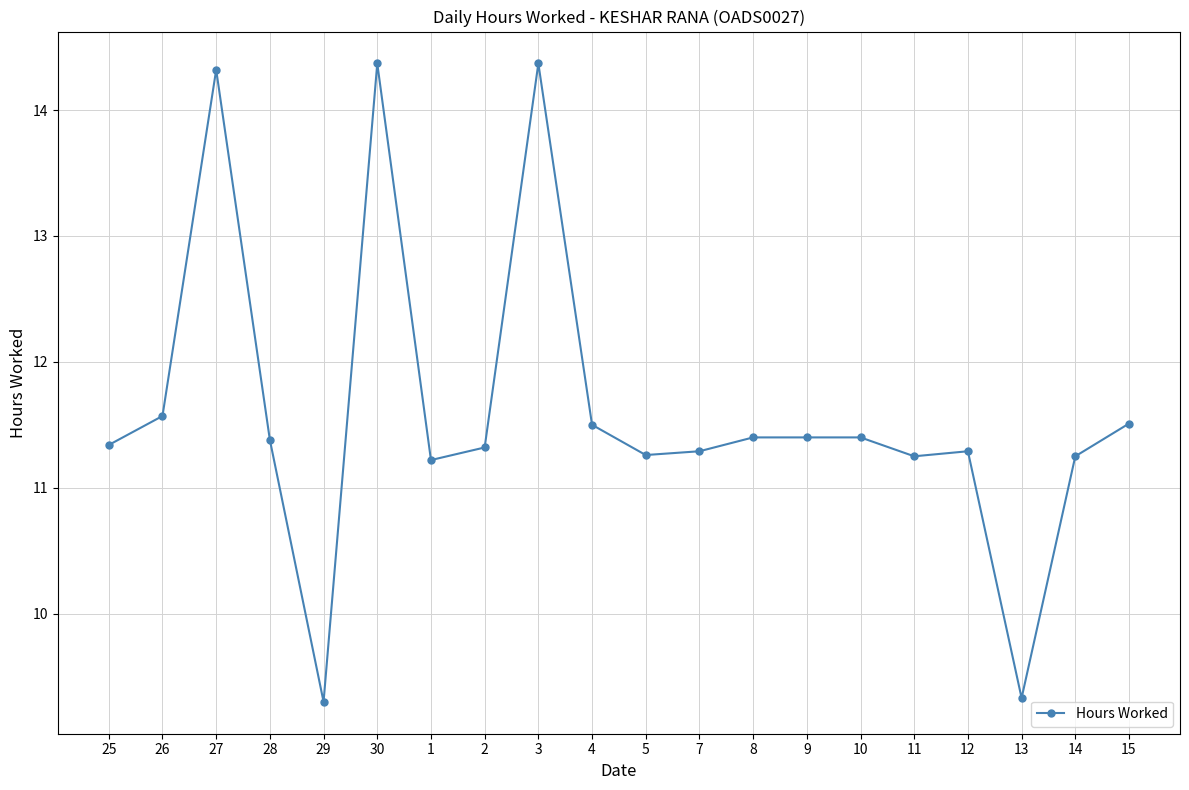

Which has a higher value, 15 or 1?

15